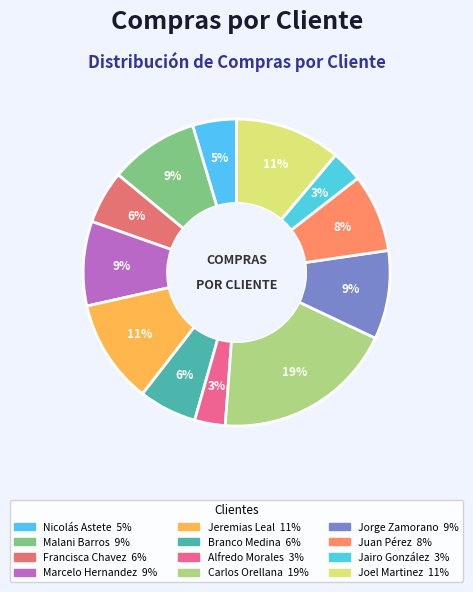

To the nearest percent, what percentage of the pie is Jairo González?

3%